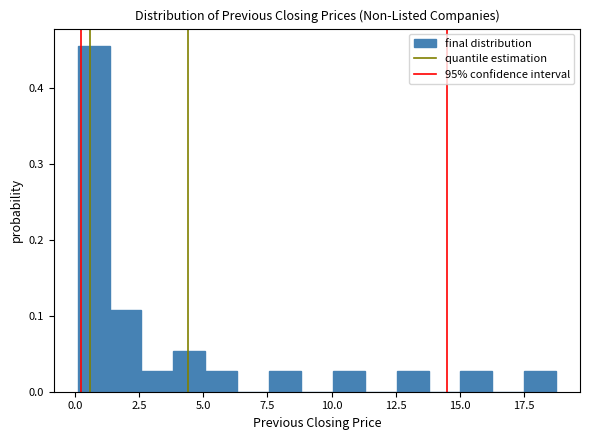

Around what value on the x-axis is the tallest bar? Give the approximate position of its centre, as read against the axis.

0.5